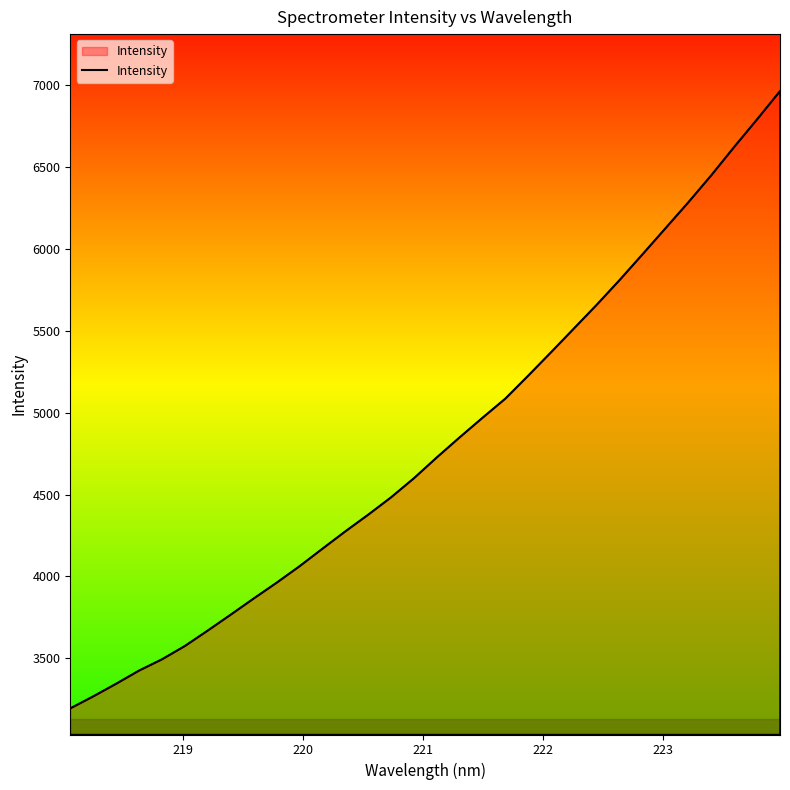

What is the smallest value displayed?

3194.4